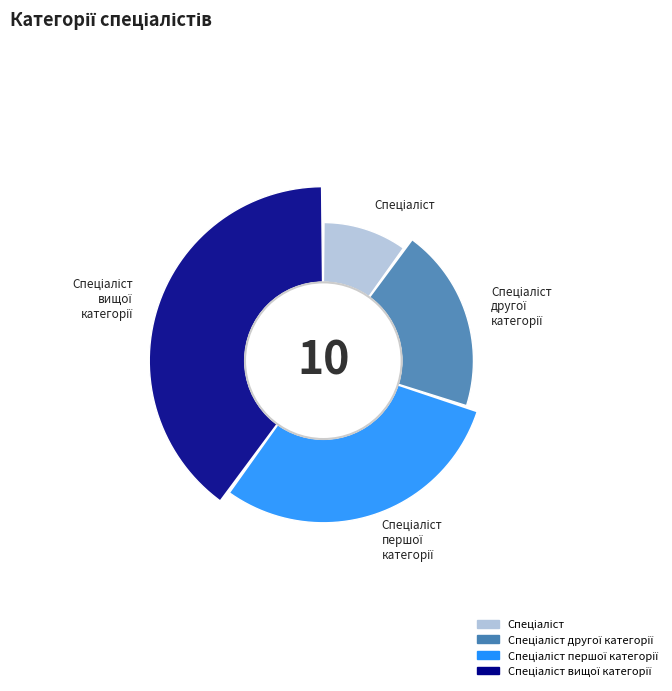

What percentage is the Спеціаліст slice, to the nearest percent?

10%